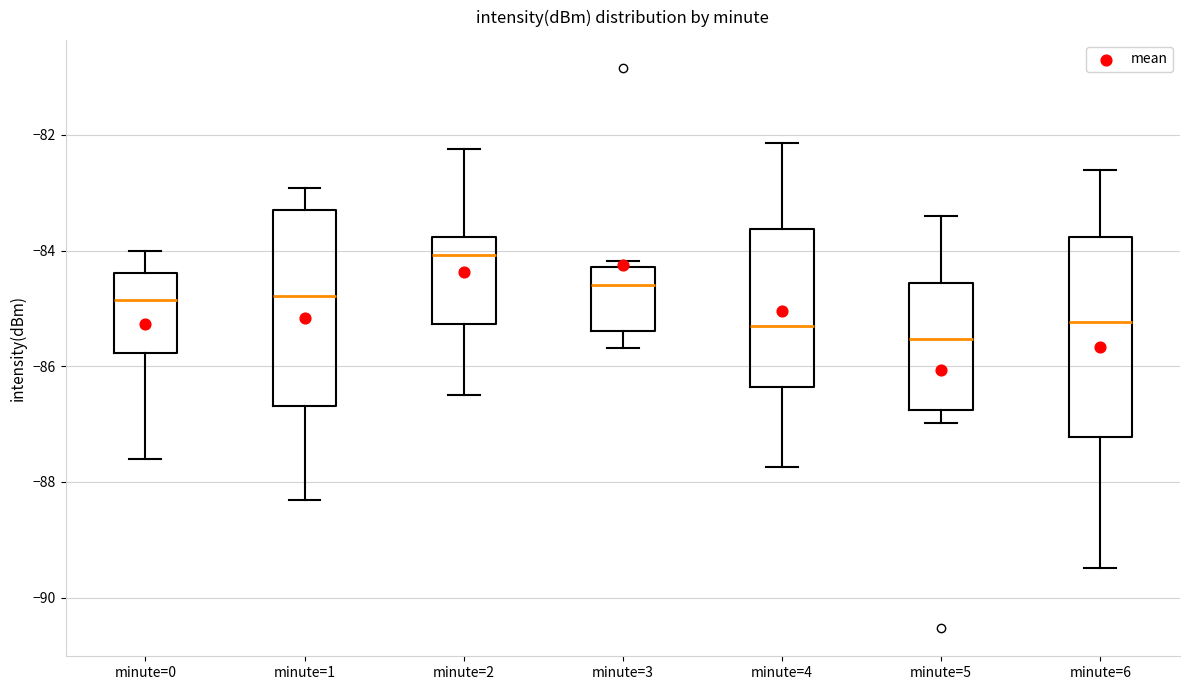

Which box's median line is the lowest?

minute=5